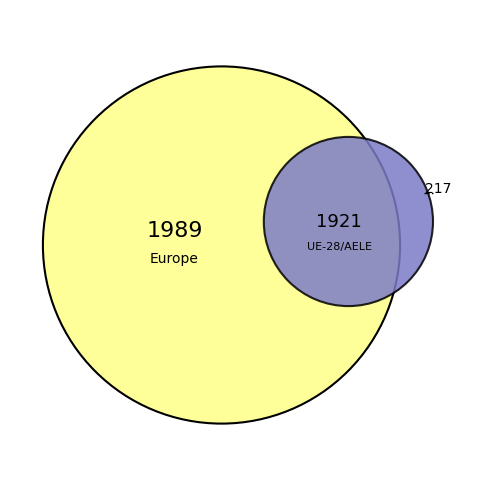

Which slice represents more than half of the pie?

Europe